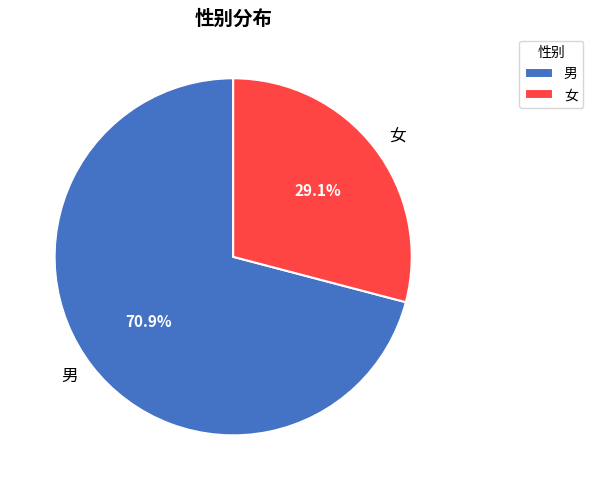

What percentage is NOT represented by 男?

29.1%